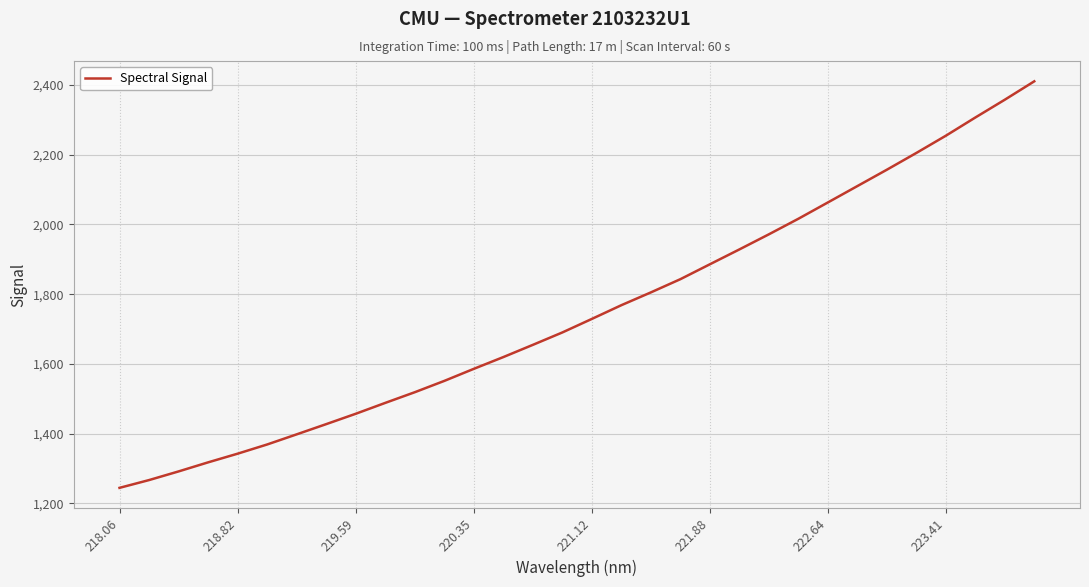

What is the difference between the maximum and minimum values?

1165.9